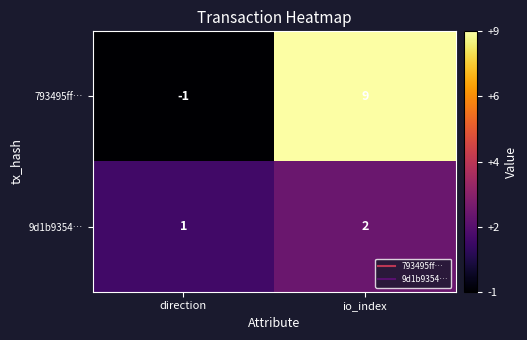

Which category has the highest value across all series?

io_index